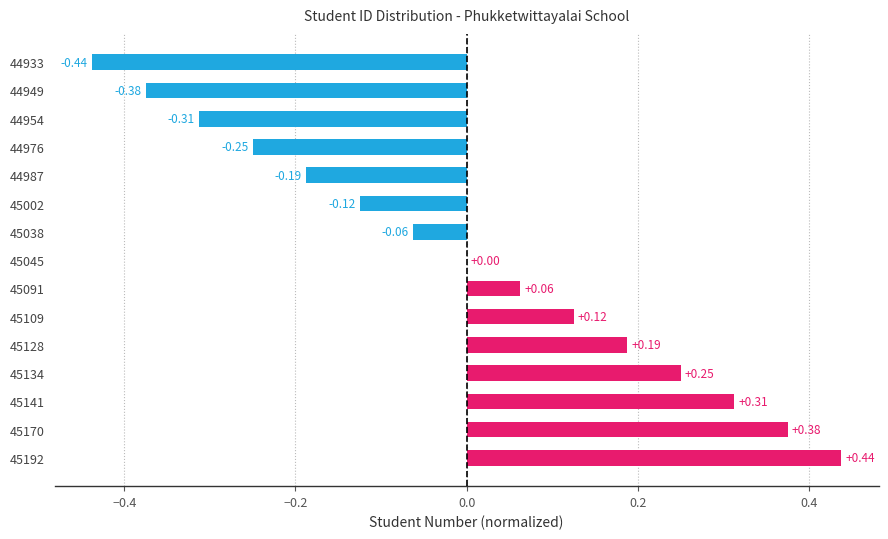

Which has a higher value, 45170 or 44954?

45170